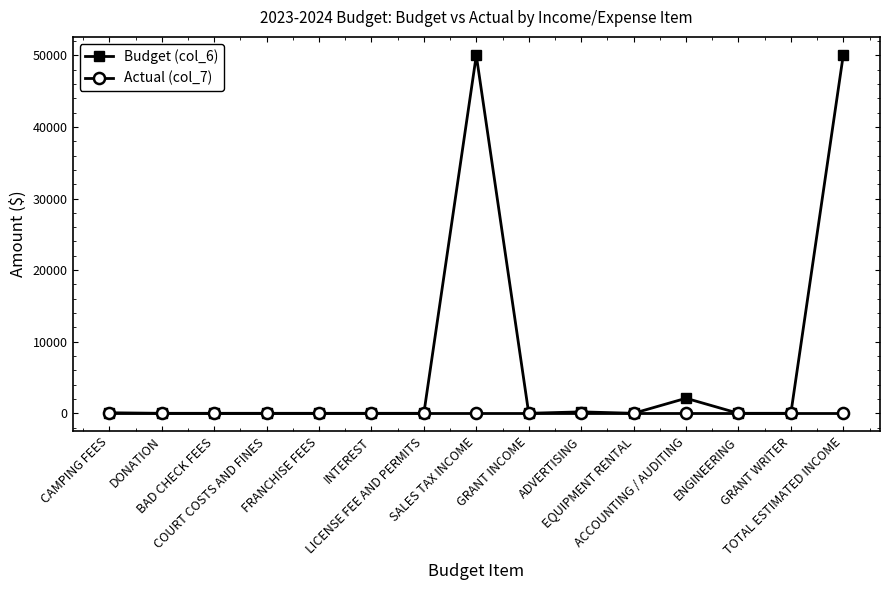

What is the difference between the second highest and minimum values in the Budget (col_6) series?

50000